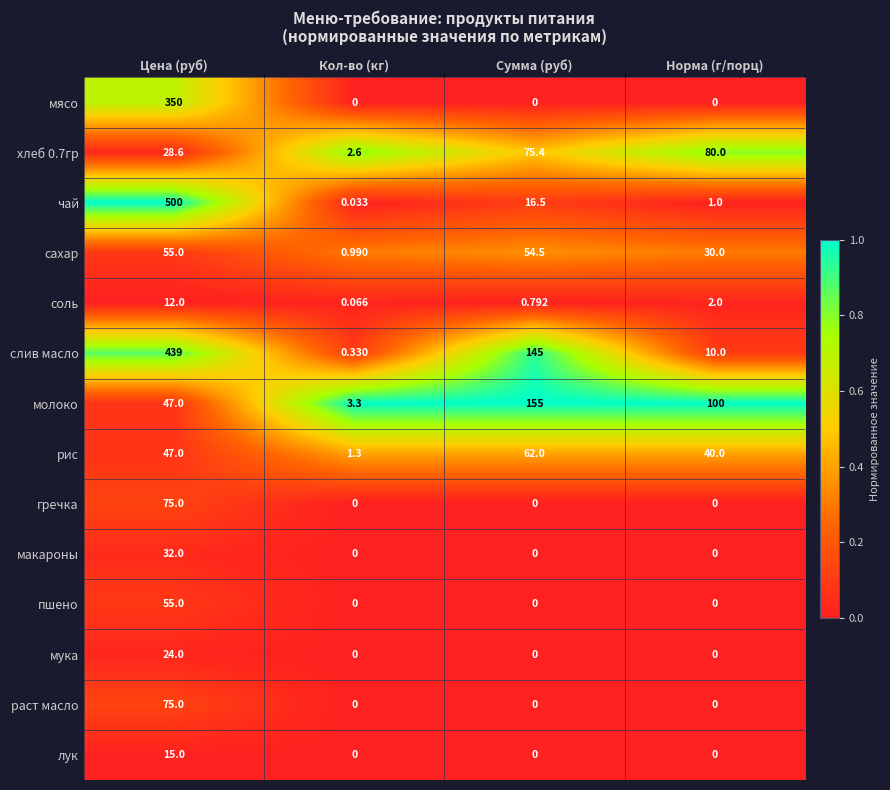

What is the total value across all series at Кол-во (кг)?

8.6